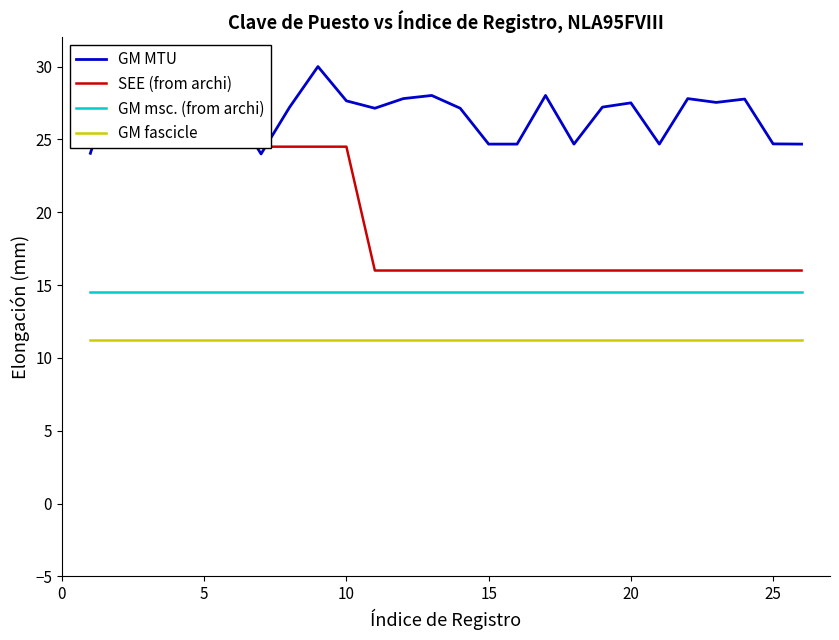

At how many categories does at least one series exceed 27?

16